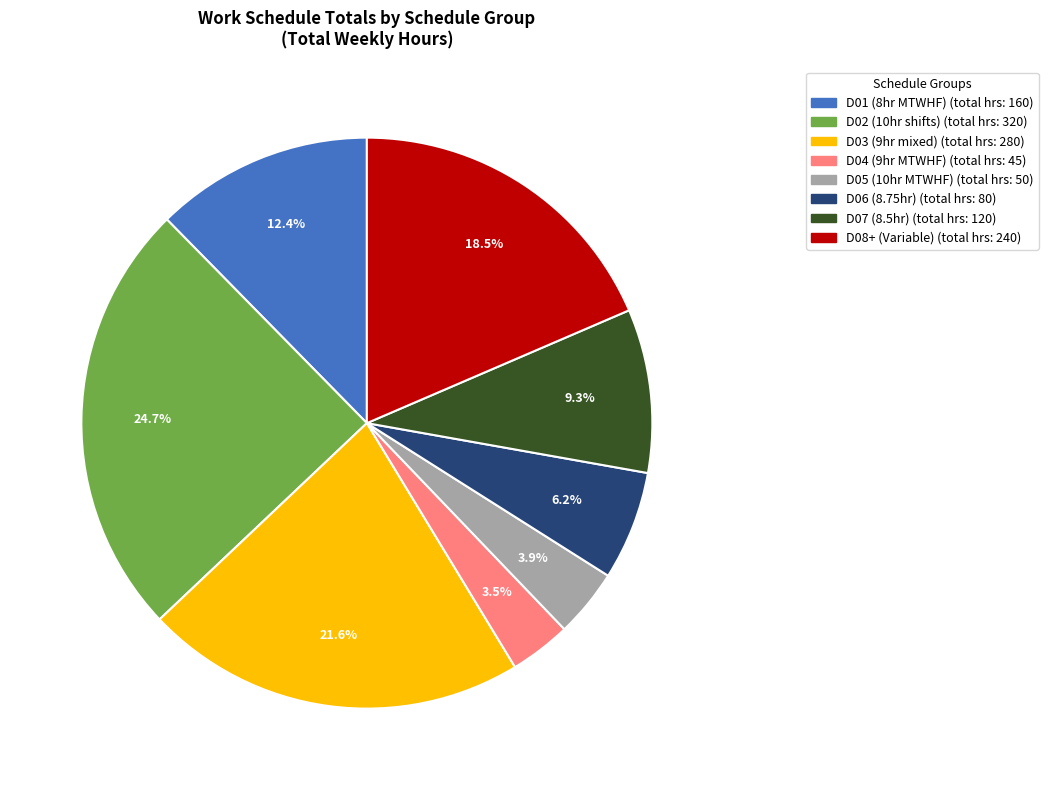

Does any single category account for the majority?

No